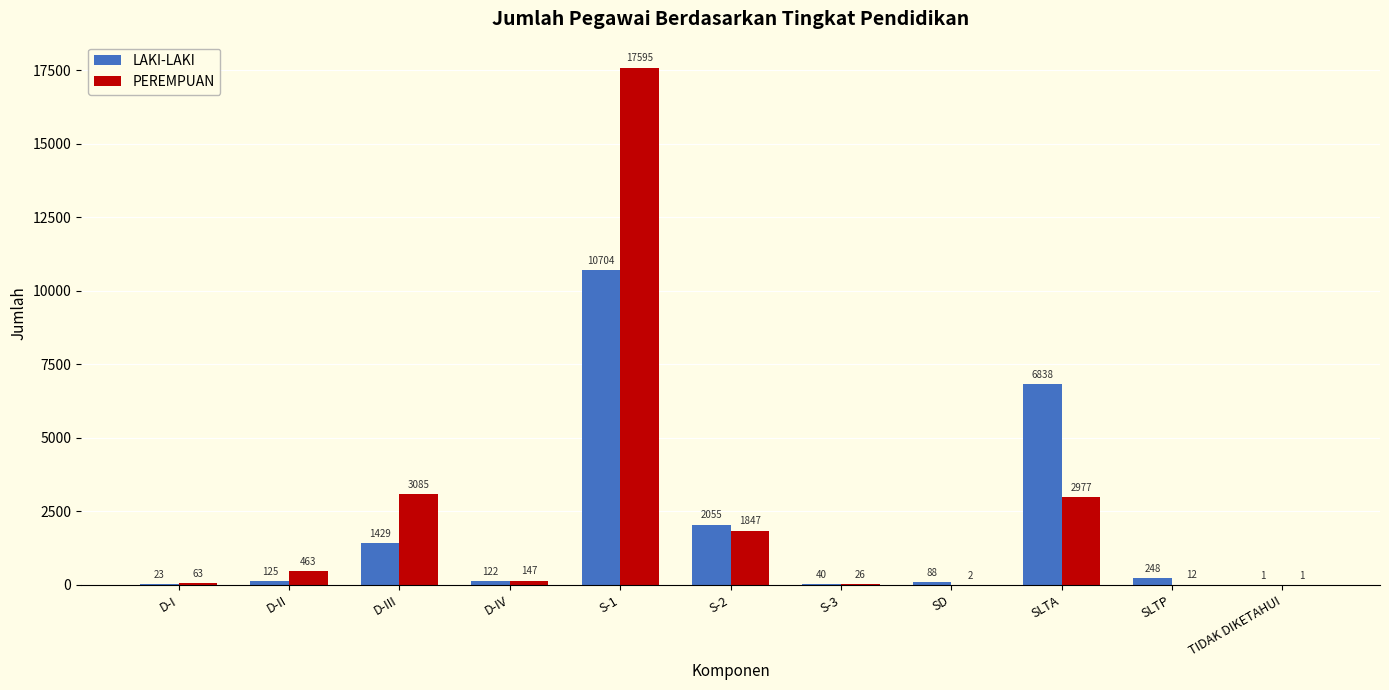

Which category has the highest value in the LAKI-LAKI series?

S-1